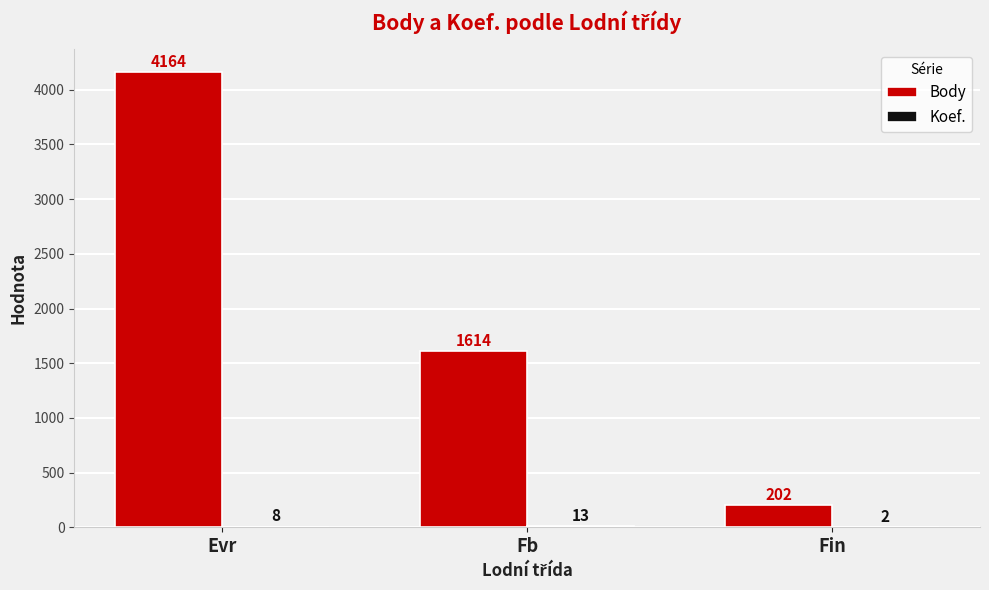

What is the total value across all series at Fin?

204